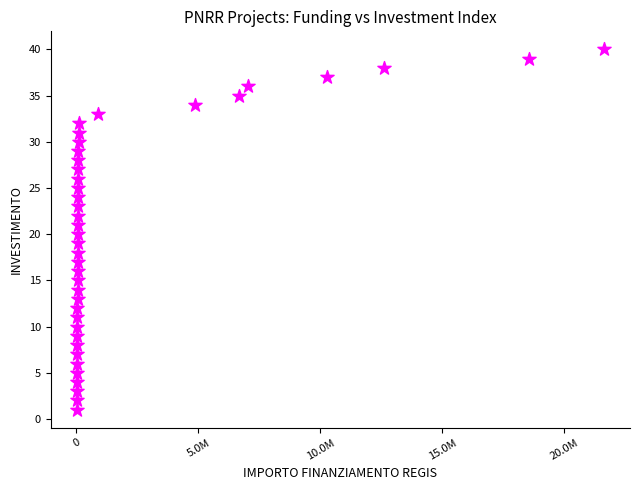

What is the range of Y values (max minus min)?

39